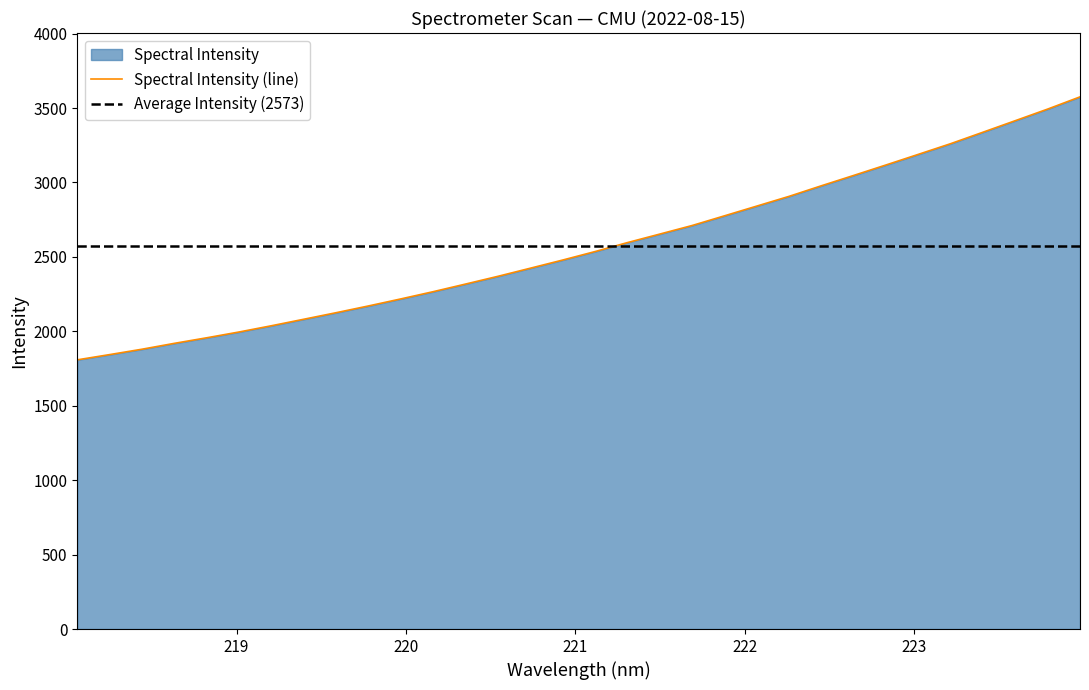

Reading right to left, transcribe all the data shown in this chart.

3575.2	3493.3	3415.5	3338.1	3261.0	3189.3	3117.9	3047.6	2978.2	2907.0	2841.6	2776.1	2711.0	2653.5	2596.3	2536.1	2479.2	2424.4	2369.9	2317.9	2266.7	2218.1	2170.8	2125.4	2081.4	2037.7	1995.8	1956.7	1919.4	1879.9	1843.7	1808.5